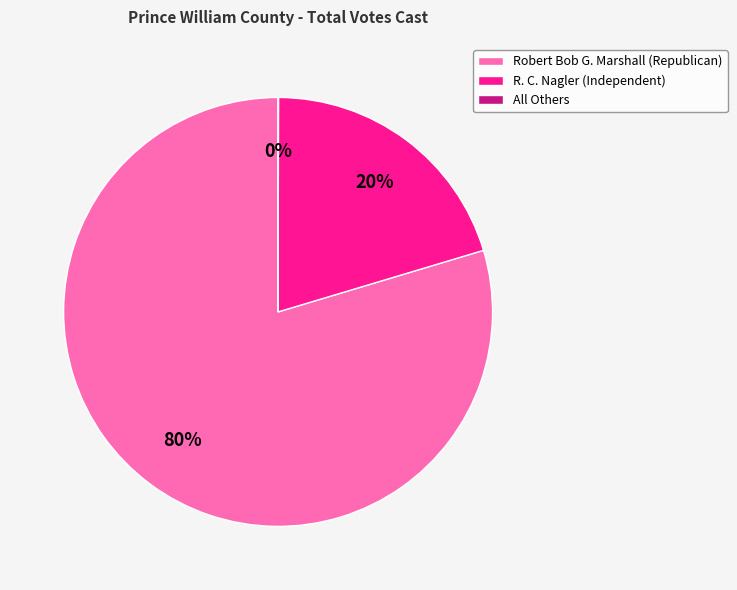

To the nearest percent, what percentage of the pie is Robert Bob G. Marshall (Republican)?

80%